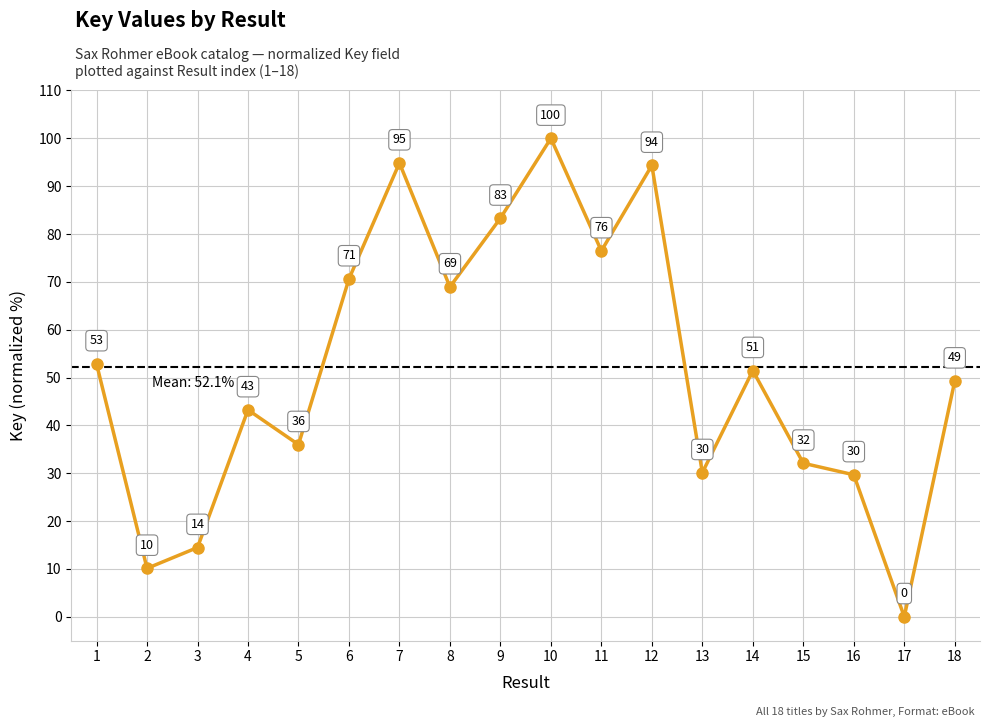

Which label corresponds to the smallest value in the chart?

17